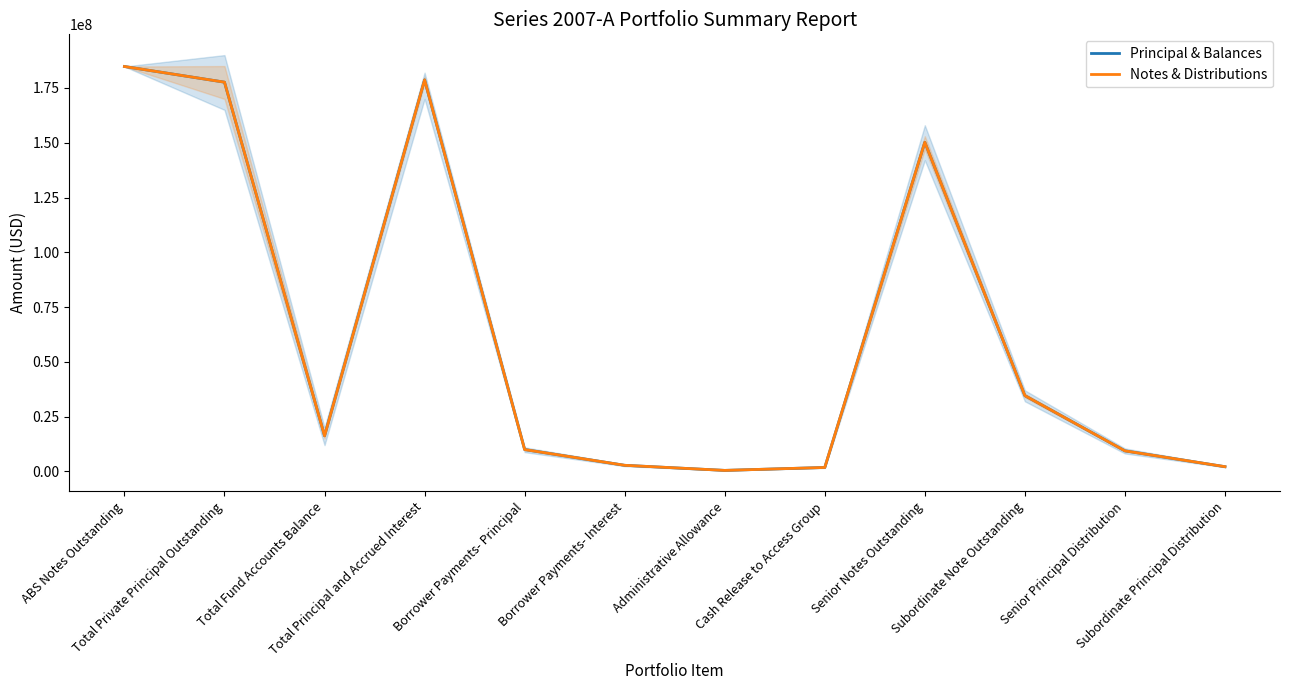

At which category is the sum across all series the highest?

ABS Notes Outstanding